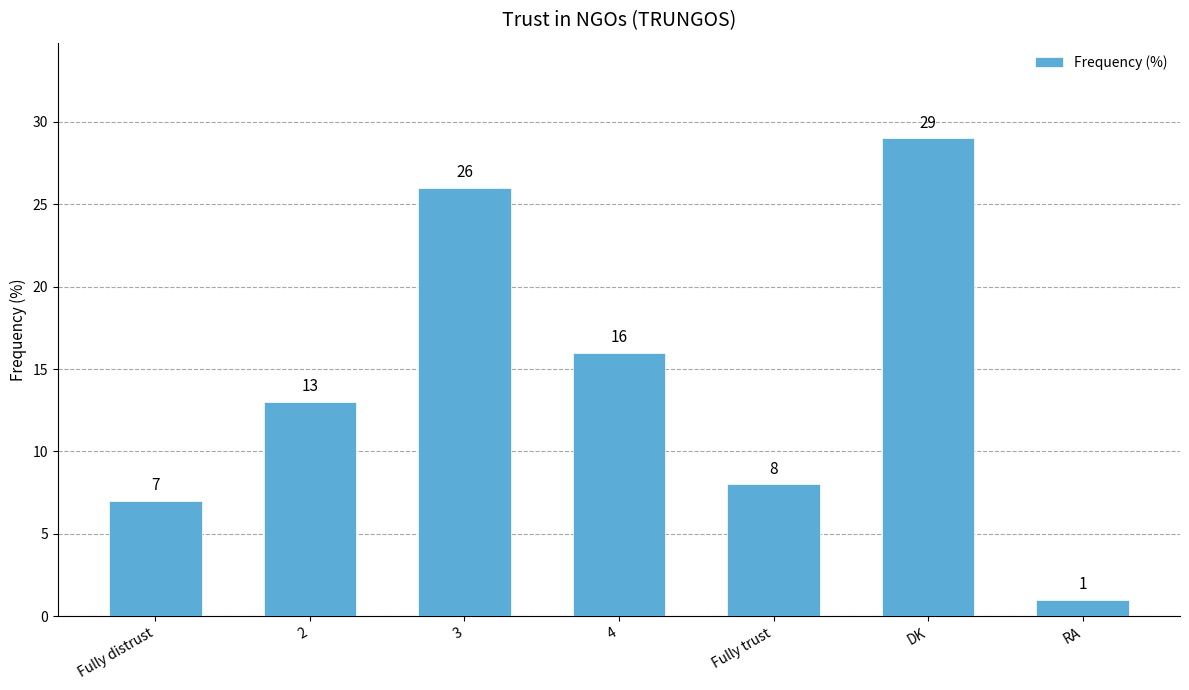

How many bars are there in total?

7